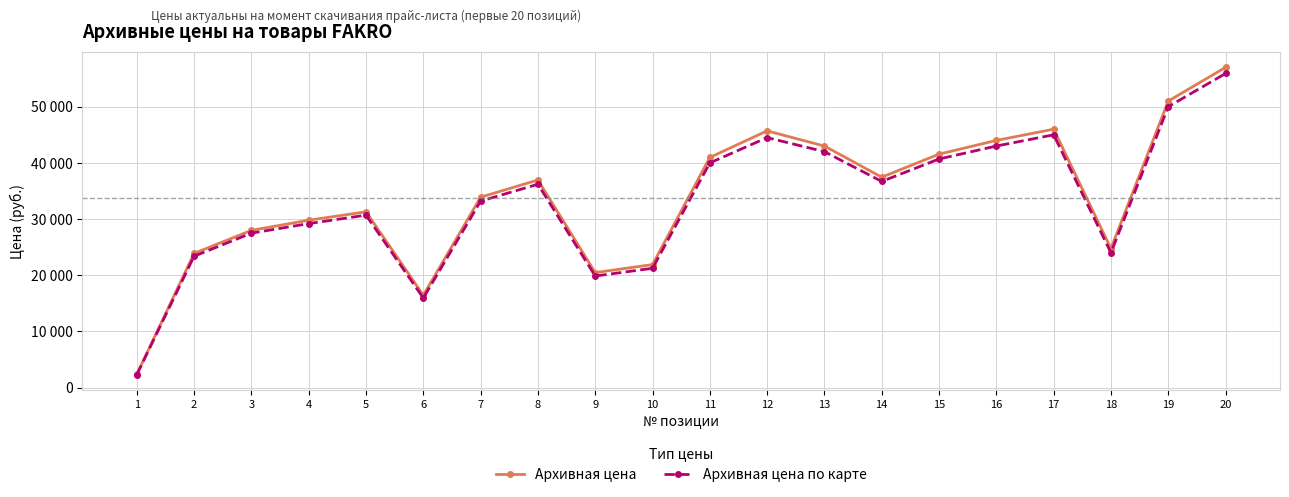

What is the sum of the Архивная цена по карте values at 17 and 16?

87980